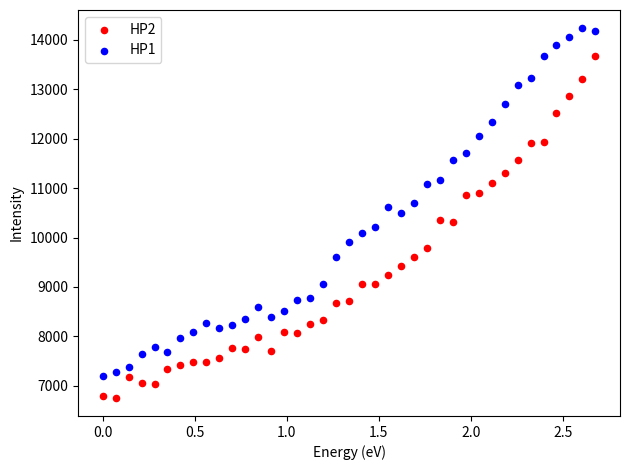

Across all data points, what is the range of X values (max minus min)?

2.7